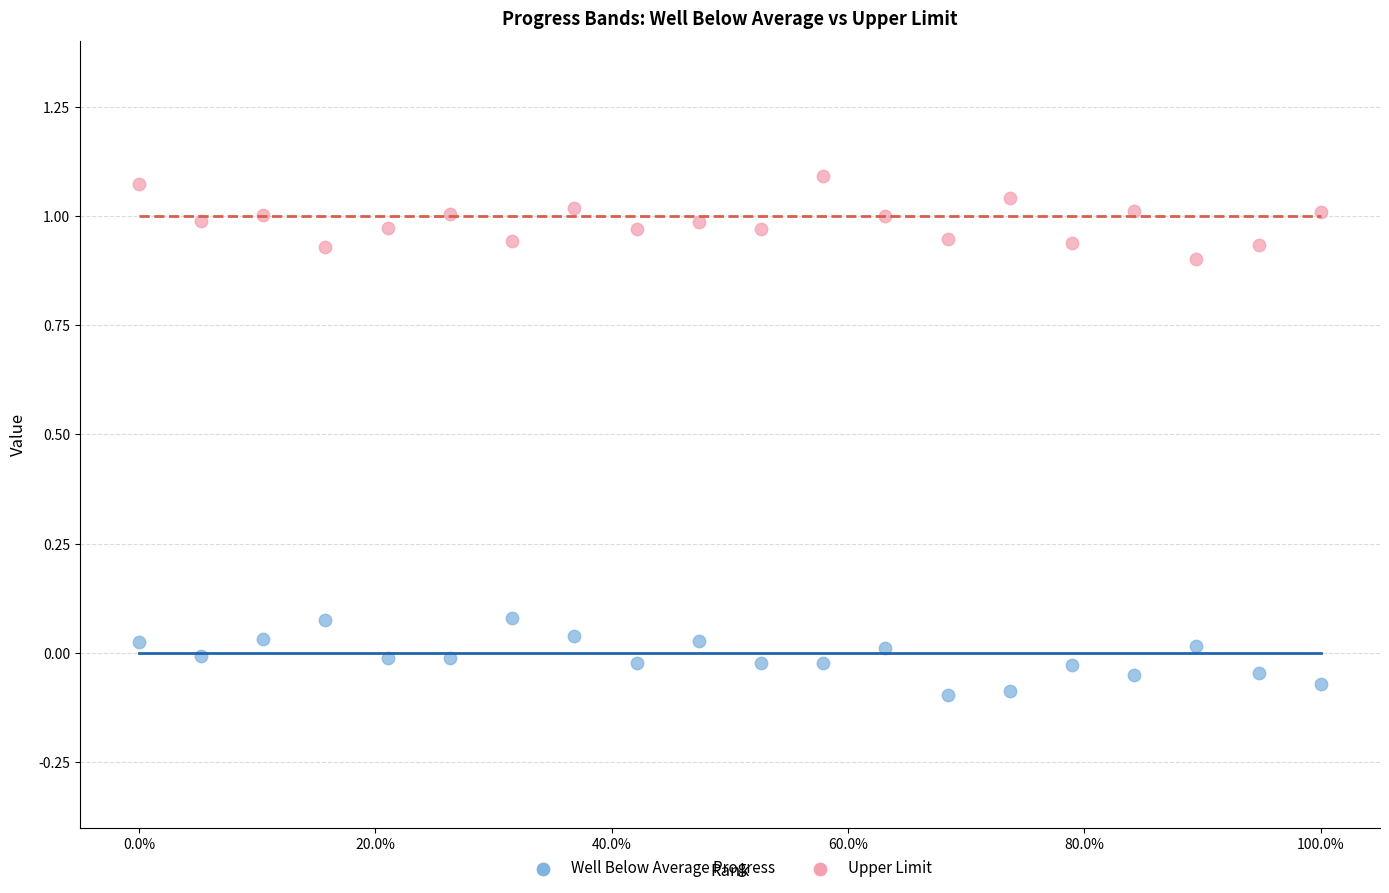

What are all the series names shown in the legend?

Well Below Average Progress, Upper Limit